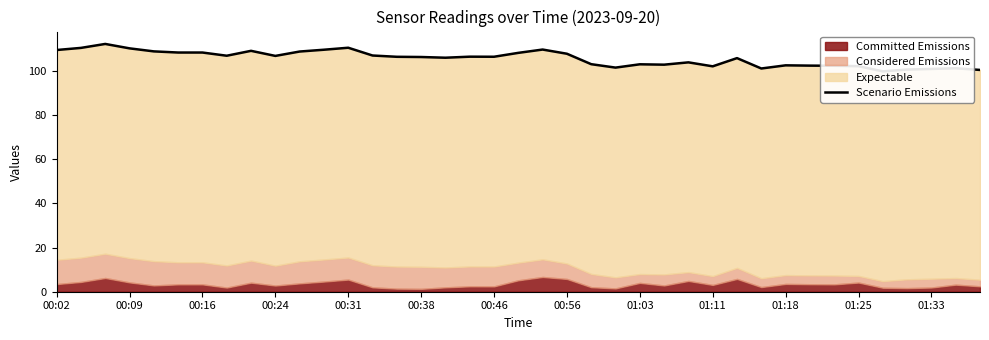

What is the value of the 29th point from the left?

105.8